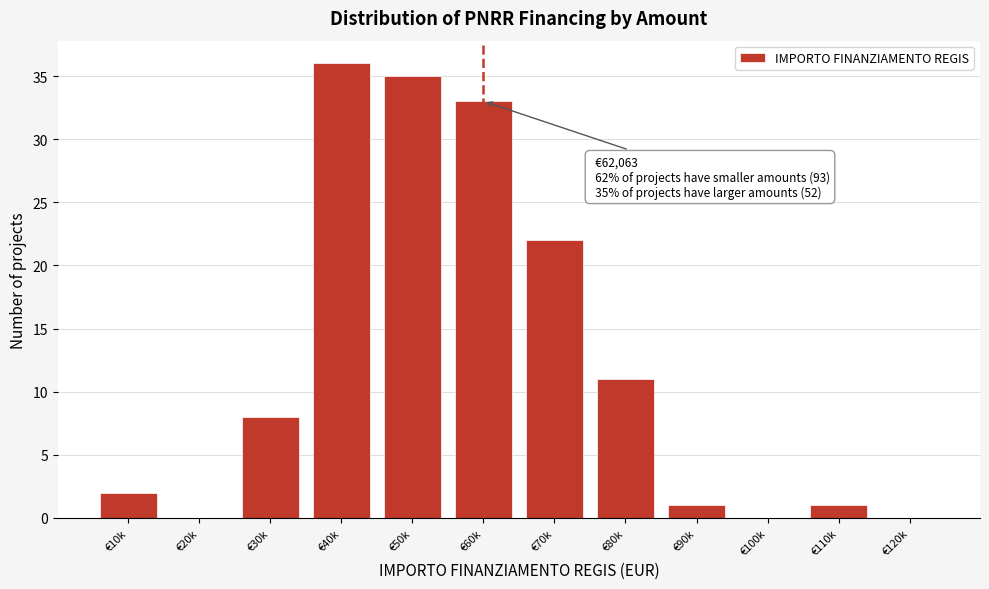

Reading left to right, what are all the values shown in this chart?

€10k=2	€20k=0	€30k=8	€40k=36	€50k=35	€60k=33	€70k=22	€80k=11	€90k=1	€100k=0	€110k=1	€120k=0